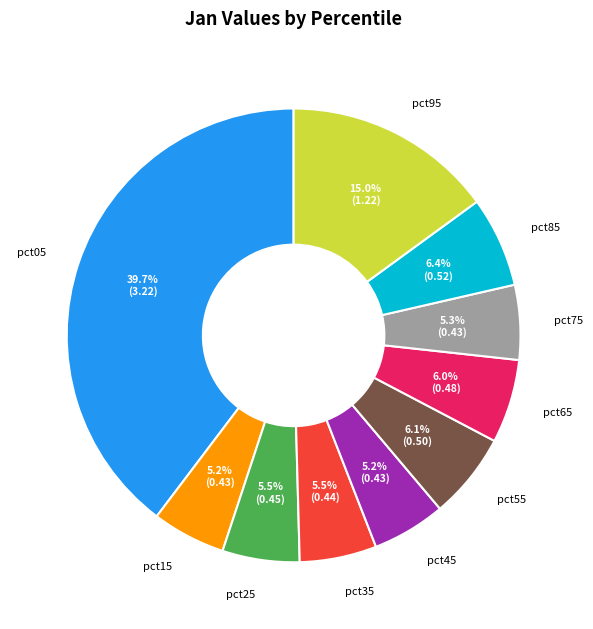

Does pct05 represent more than half of the total?

No